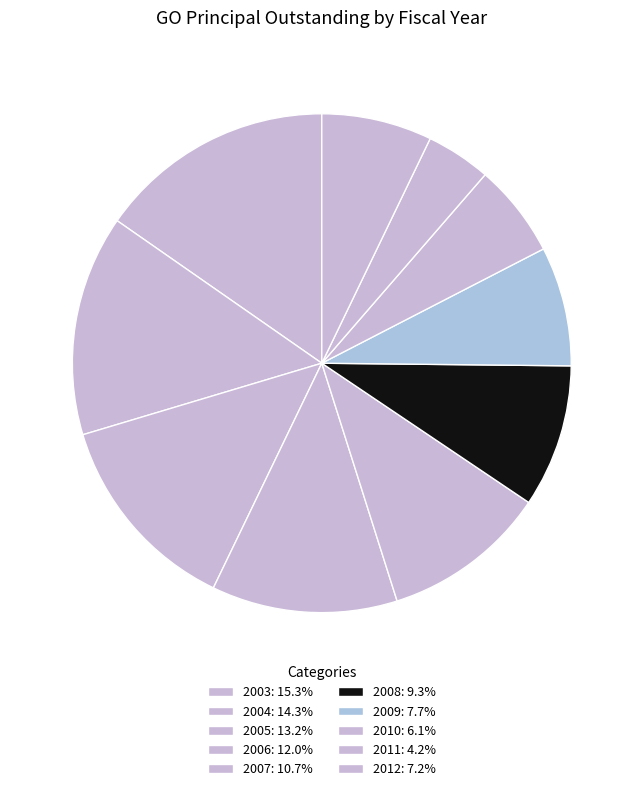

To the nearest percent, what percentage of the pie is 2009?

8%